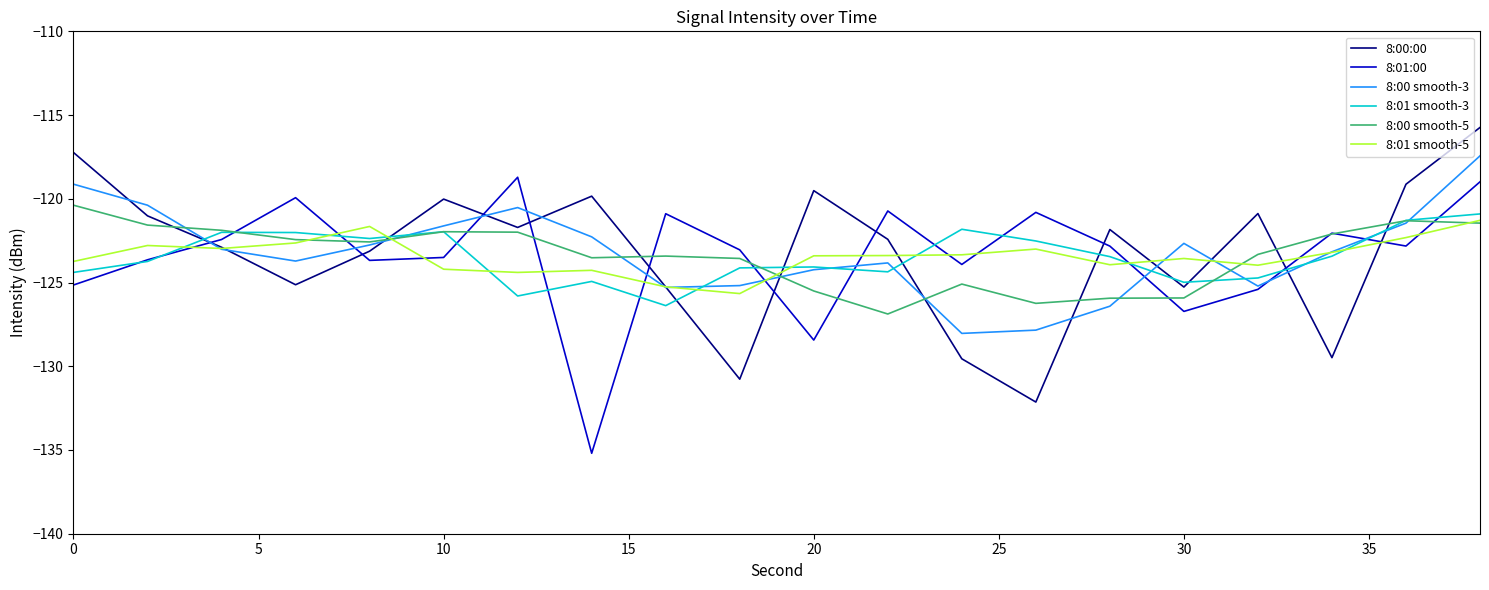

After their last crossing, which series has the higher values: 8:00 smooth-3 or 8:01 smooth-5?

8:00 smooth-3